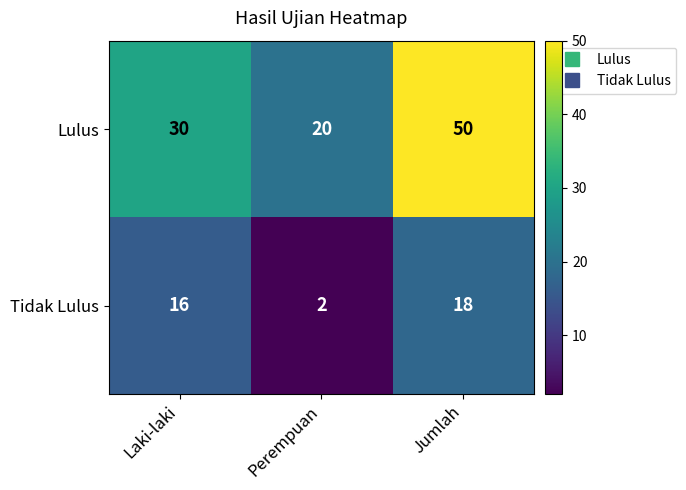

At which category does the chart reach its minimum across all series?

Perempuan